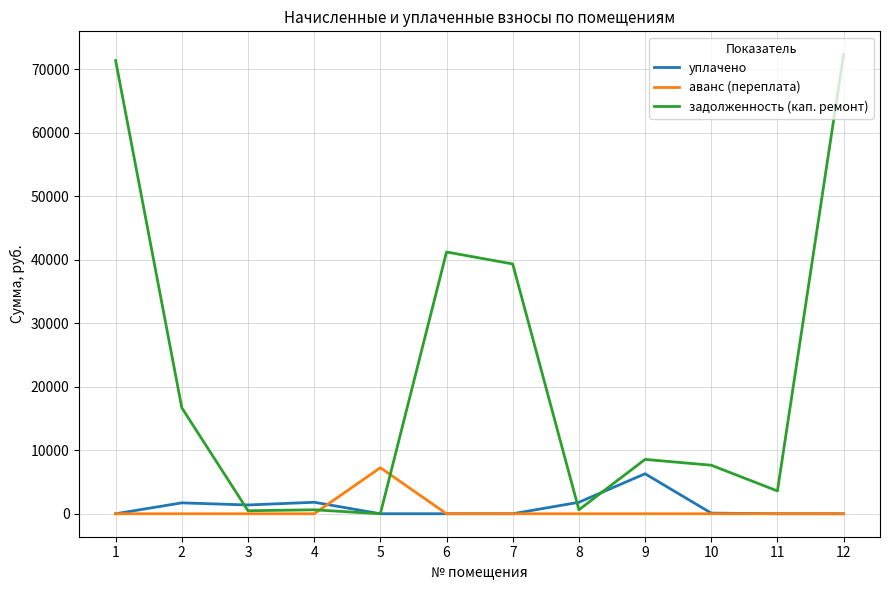

The аванс (переплата) series shows 2583.5 at 6. True or false?

False